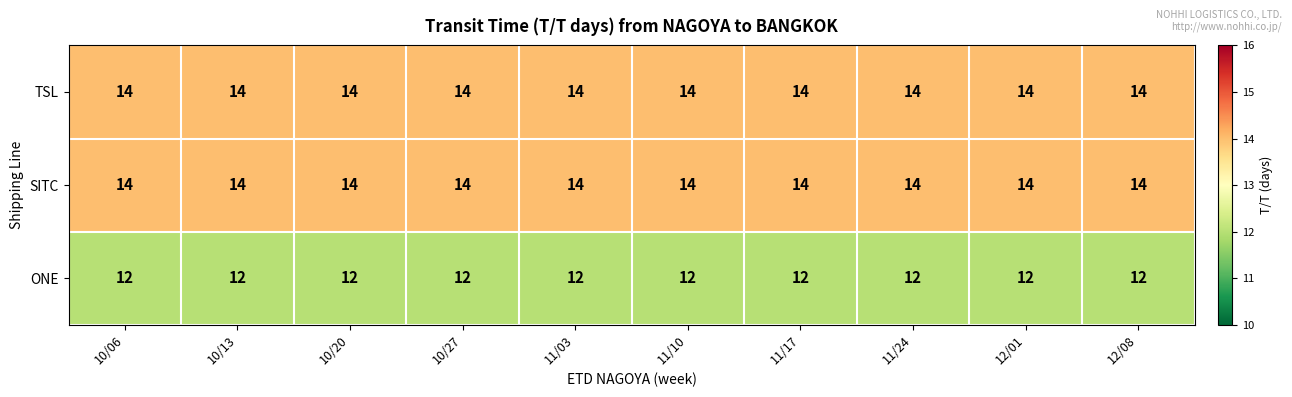

Is the value of TSL at 11/03 greater than the value of ONE at 10/13?

Yes